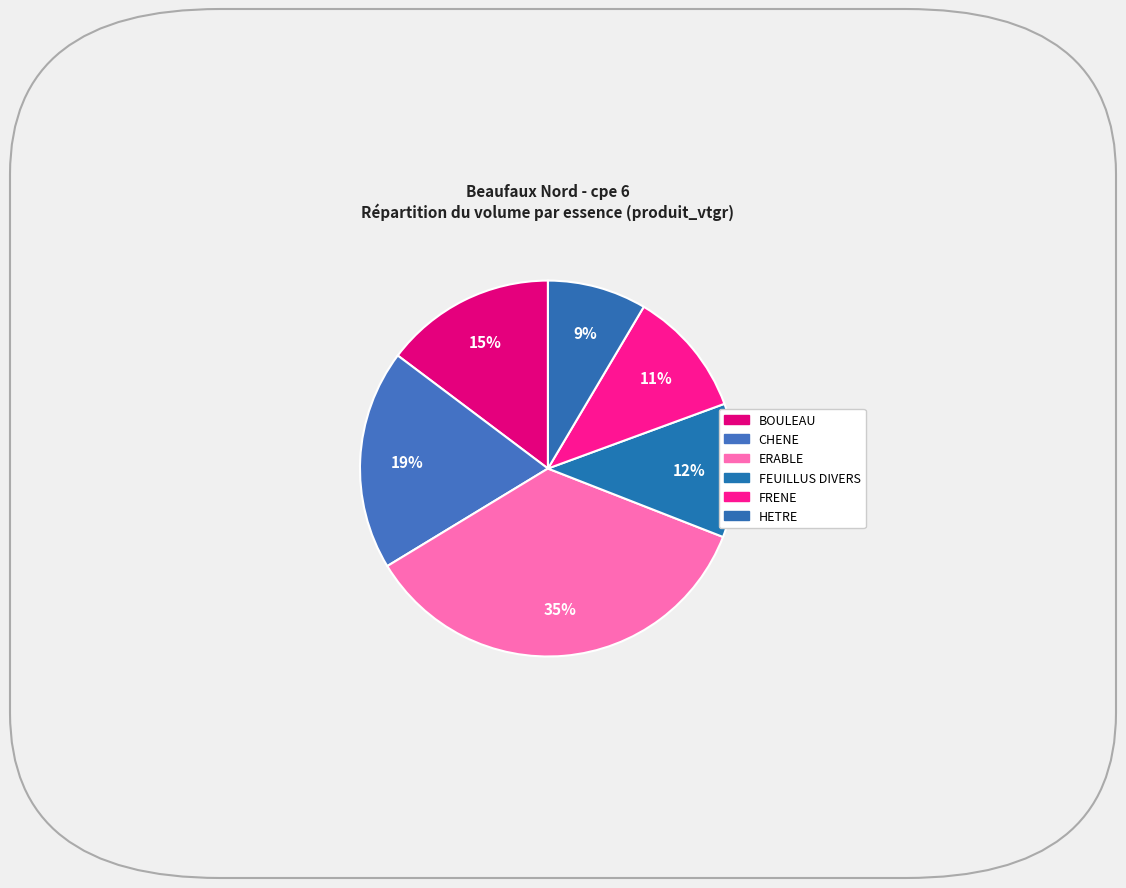

What is the change in value from BOULEAU to HETRE?

-5.3